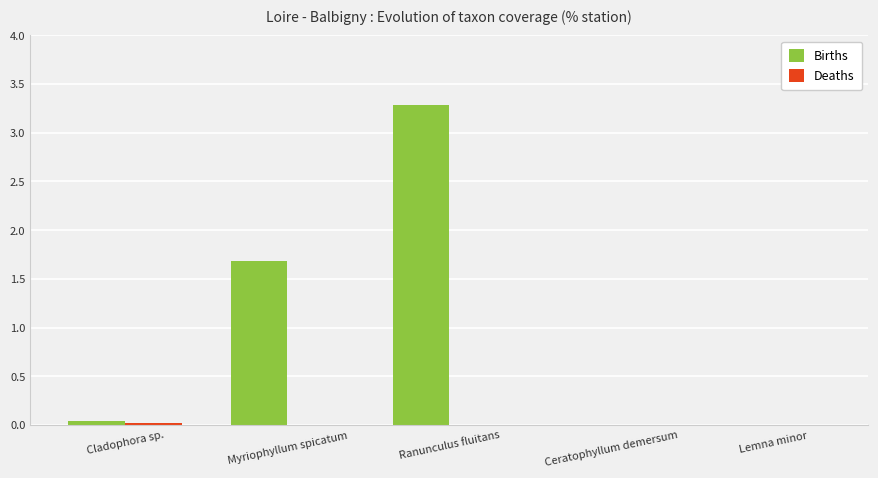

How many groups of bars are there?

5